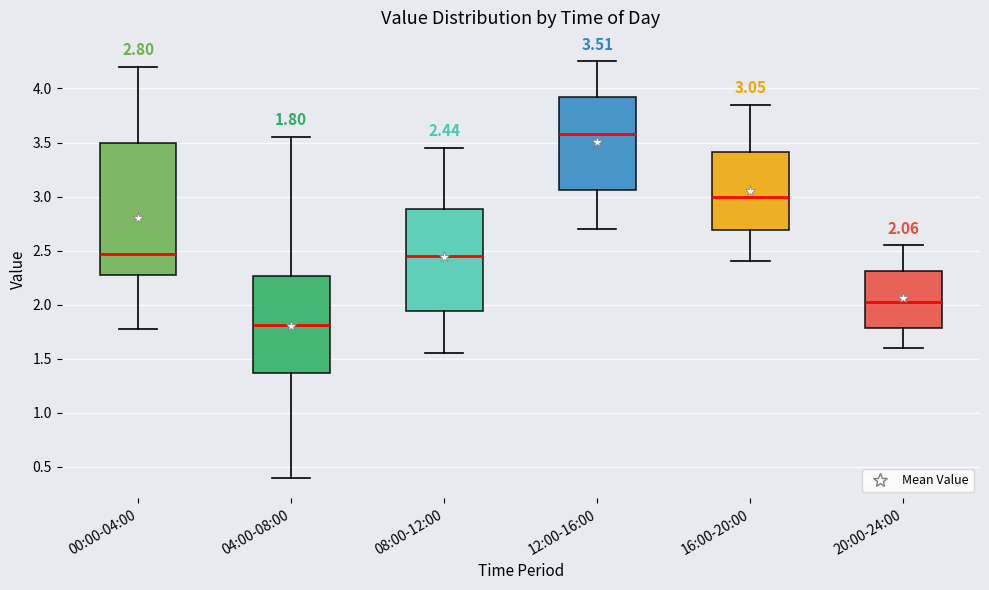

Which box has the highest median line?

12:00-16:00